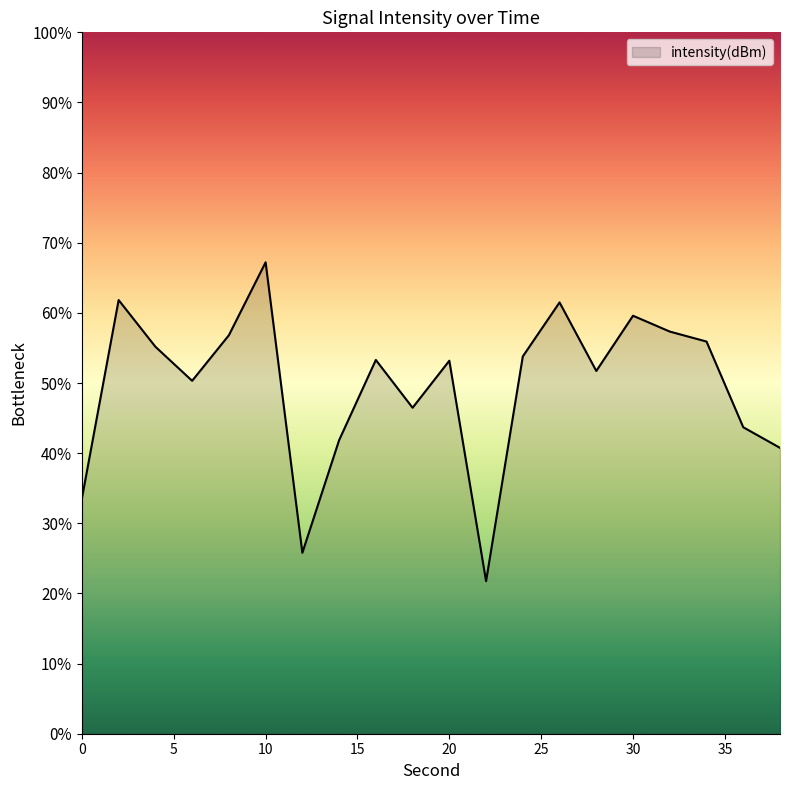

What is the smallest value displayed?

21.8